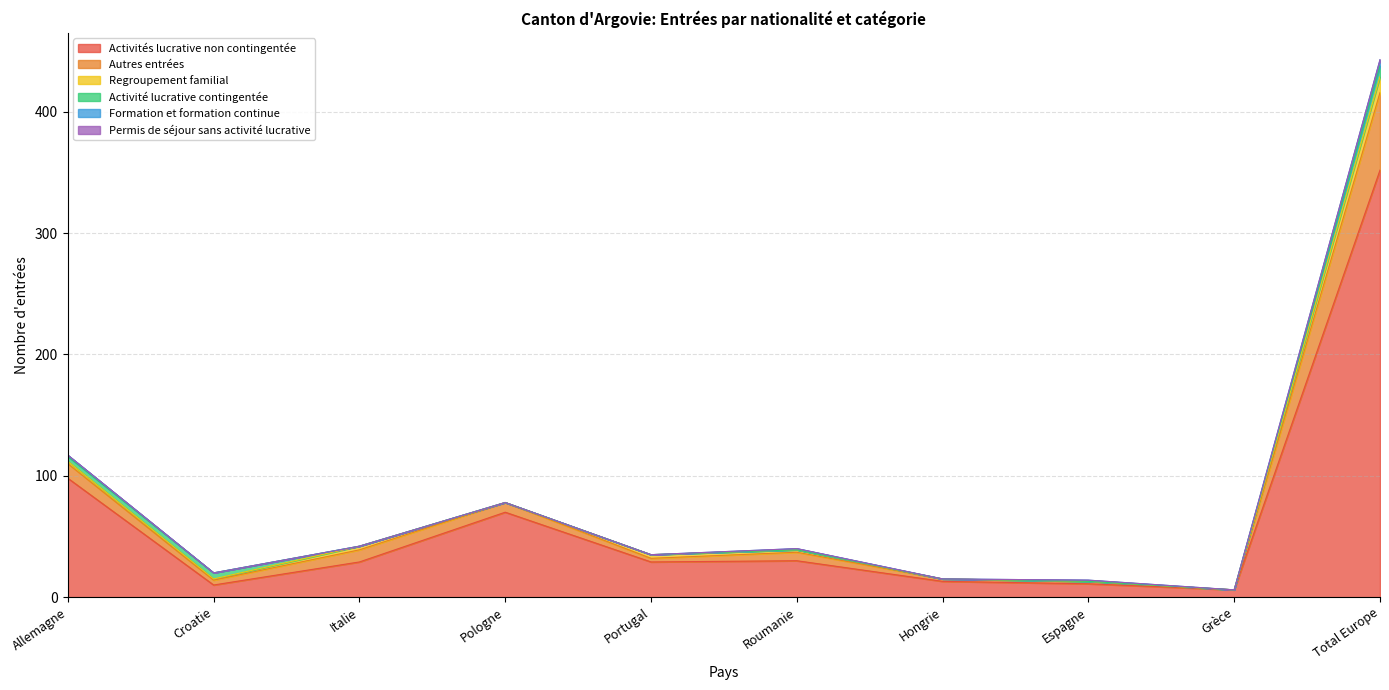

At which label is Autres entrées closest to 32?

Allemagne